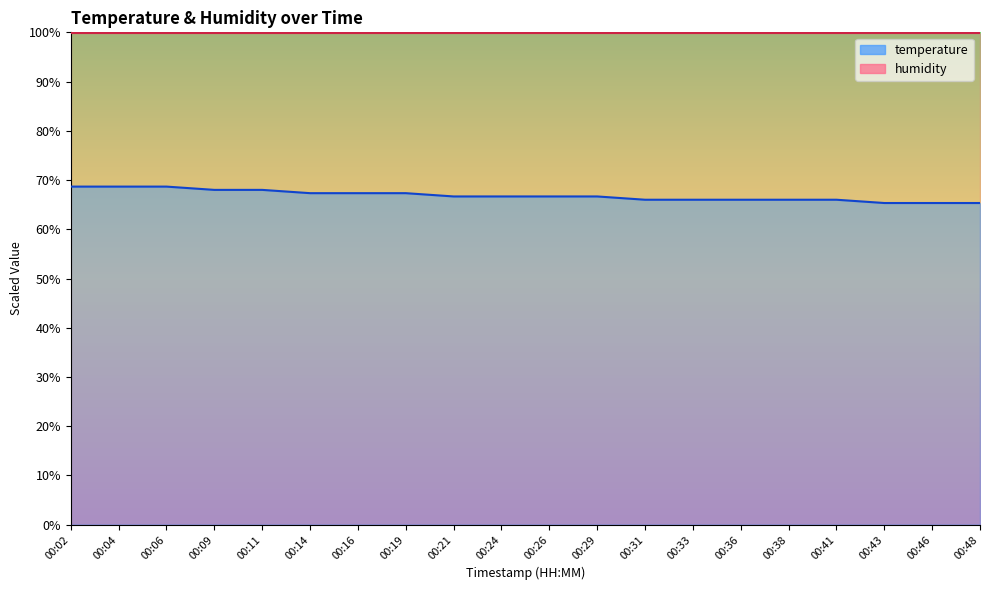

What is the difference between the second highest and minimum values?

3.3